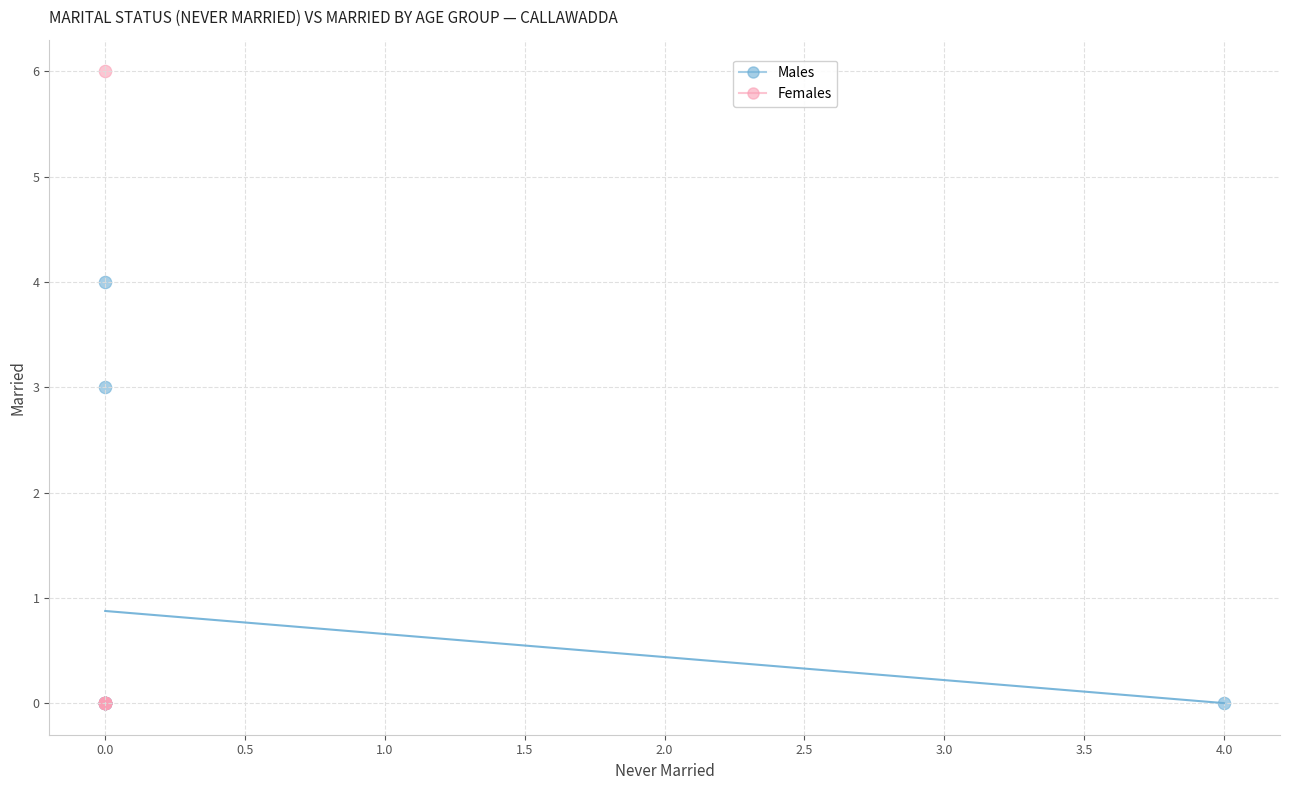

Which series has the widest spread of Y values?

Females